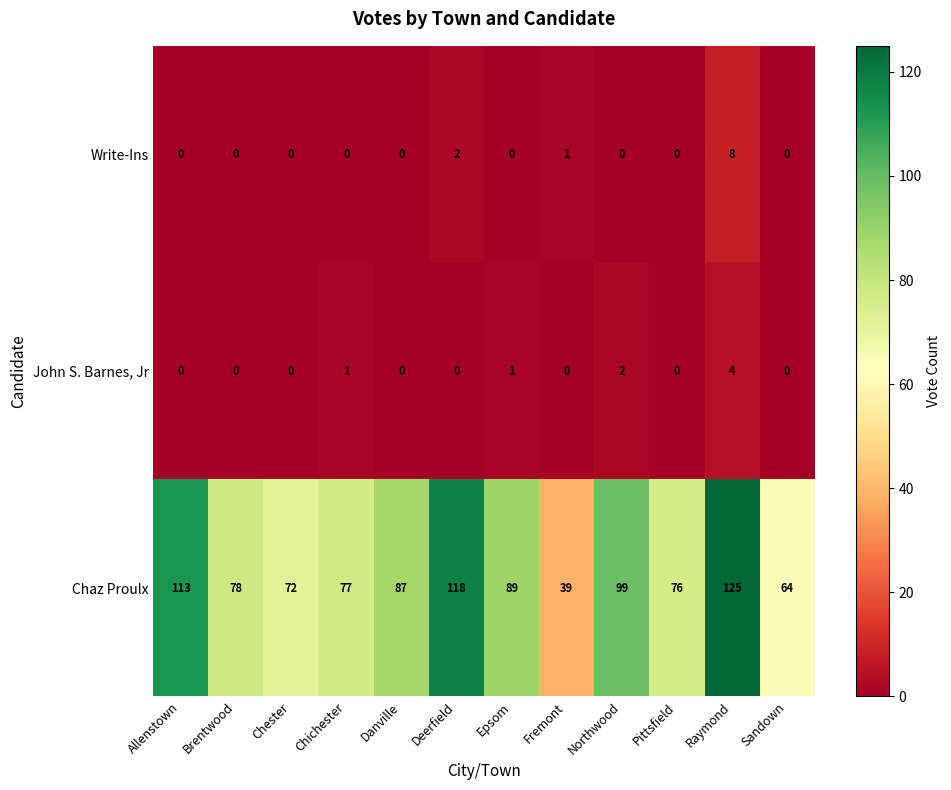

Which series has the largest total across all categories?

Chaz Proulx